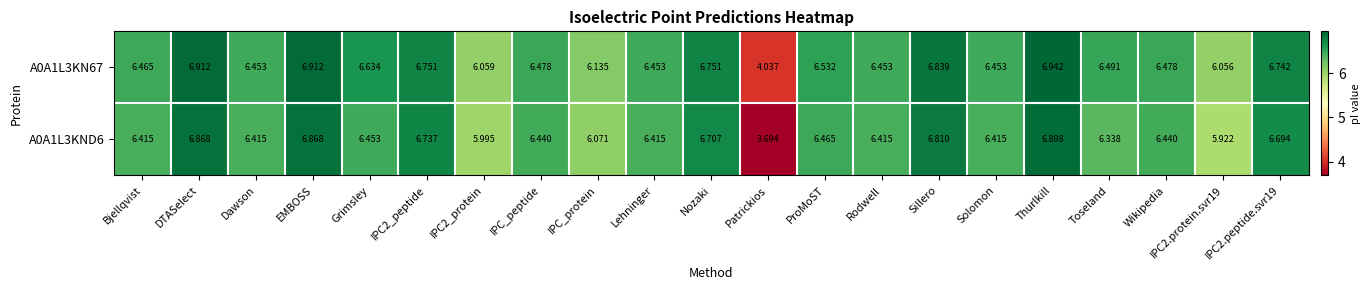

Where does the A0A1L3KN67 series first go above 6?

Bjellqvist